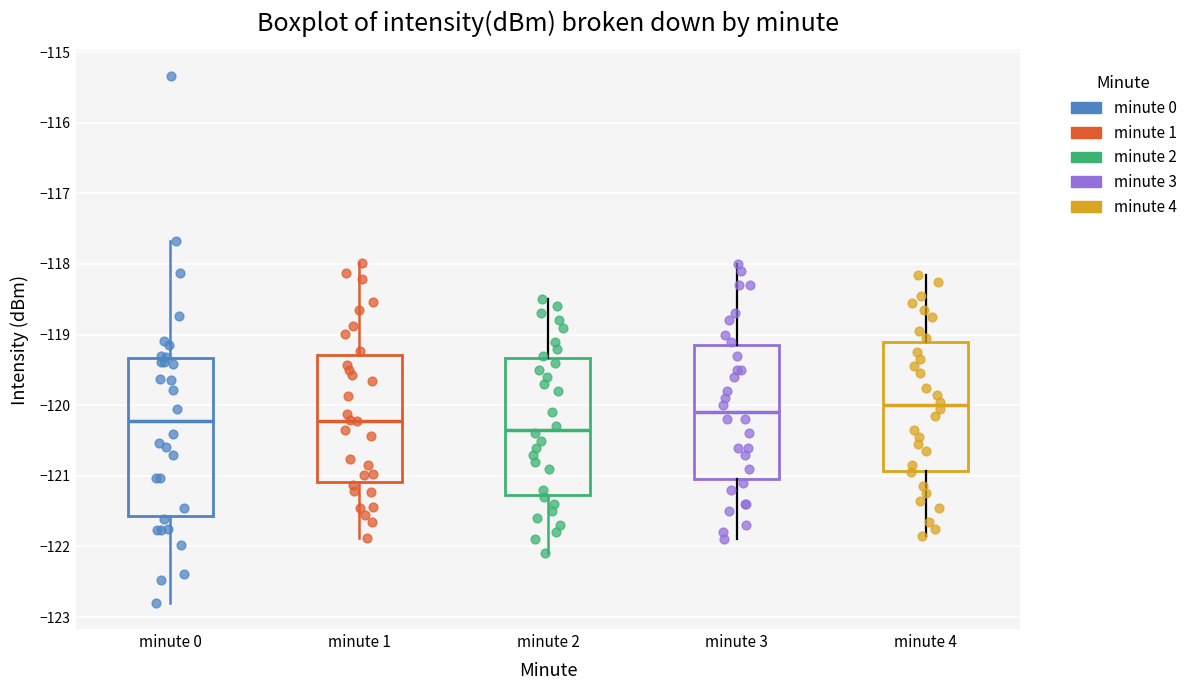

Reading left to right, read every box against the y-axis: the position of its median line, the range the box covers, and the ends of its whiskers. The values are not printed on the chart, so give them approximately, as read against the axis.

minute 0: median -120.2, box -121.6 to -119.3, whiskers -122.8 to -117.7
minute 1: median -120.2, box -121.1 to -119.3, whiskers -121.9 to -118.0
minute 2: median -120.3, box -121.3 to -119.3, whiskers -122.1 to -118.5
minute 3: median -120.1, box -121.0 to -119.1, whiskers -121.9 to -118.0
minute 4: median -120.0, box -120.9 to -119.1, whiskers -121.8 to -118.1